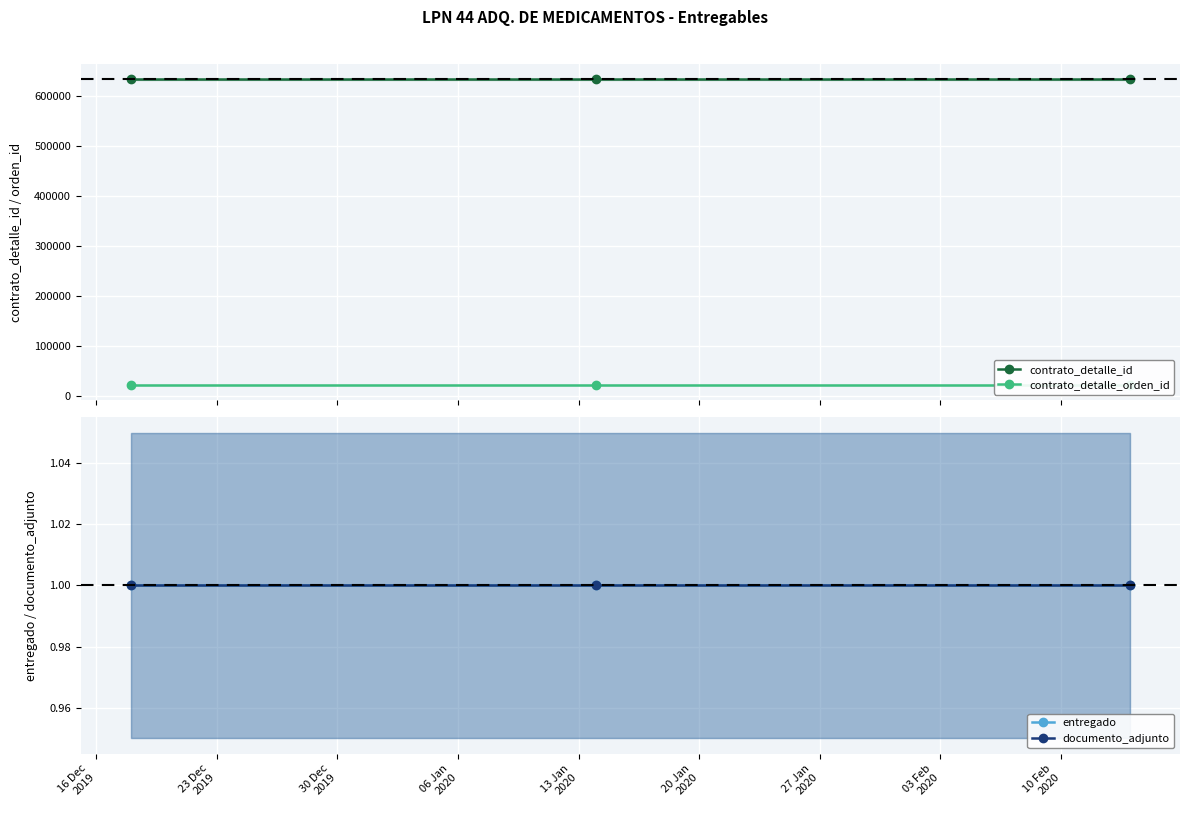

How many lines are shown in the chart?

4